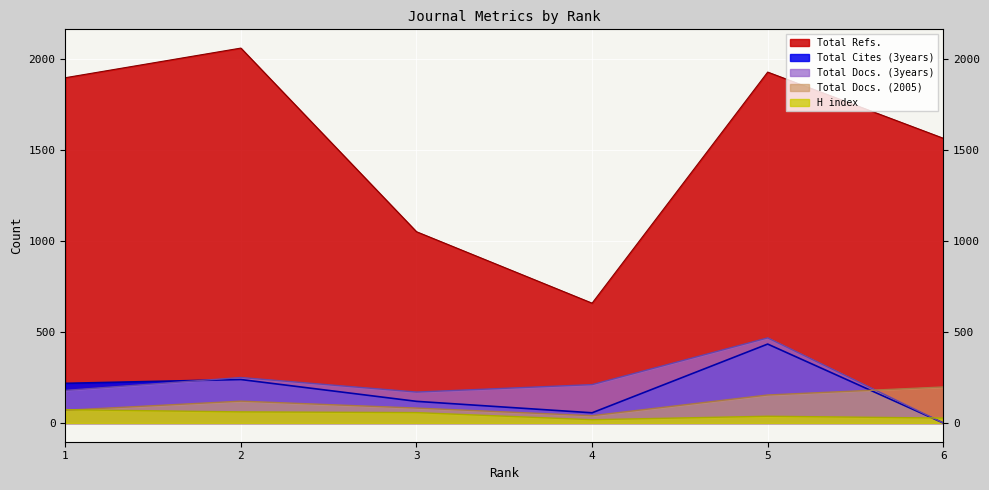

What is the total value across all series at 6?

1791